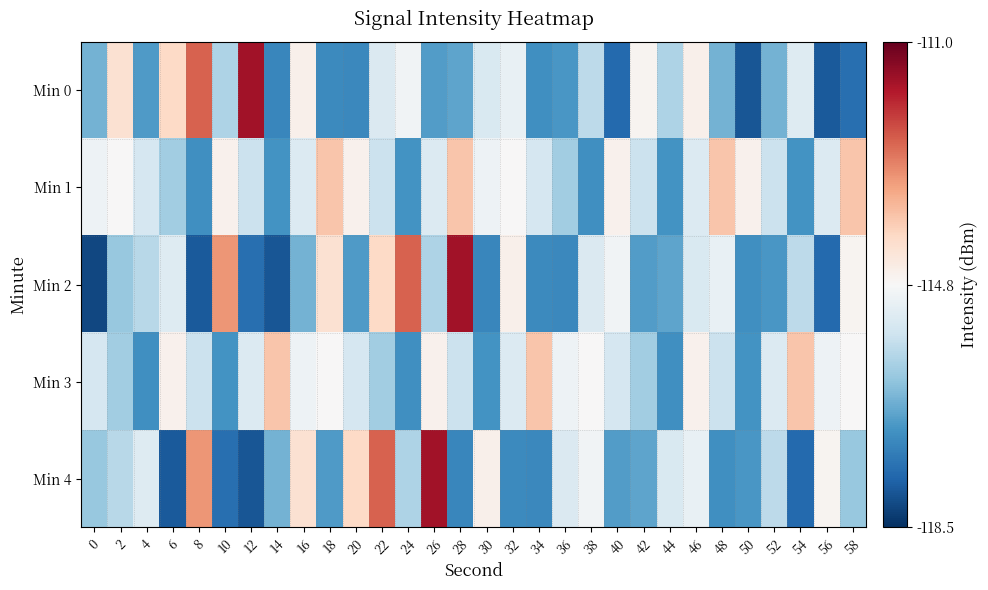

Reading right to left, transcribe all the data shown in this chart.

Min 0: 58=-0.4	56=-0.4	54=-0.1	52=-0.2	50=-0.4	48=-0.2	46=0.0	44=-0.2	42=0.0	40=-0.4	38=-0.1	36=-0.3	34=-0.3	32=-0.0	30=-0.1	28=-0.3	26=-0.3	24=-0.0	22=-0.1	20=-0.3	18=-0.3	16=0.0	14=-0.3	12=0.4	10=-0.2	8=0.3	6=0.1	4=-0.3	2=0.1	0=-0.2
Min 1: 58=0.1	56=-0.1	54=-0.3	52=-0.1	50=0.0	48=0.1	46=-0.1	44=-0.3	42=-0.1	40=0.0	38=-0.3	36=-0.2	34=-0.1	32=0.0	30=-0.0	28=0.1	26=-0.1	24=-0.3	22=-0.1	20=0.0	18=0.1	16=-0.1	14=-0.3	12=-0.1	10=0.0	8=-0.3	6=-0.2	4=-0.1	2=0.0	0=-0.0
Min 2: 58=0.0	56=-0.4	54=-0.1	52=-0.3	50=-0.3	48=-0.0	46=-0.1	44=-0.3	42=-0.3	40=-0.0	38=-0.1	36=-0.3	34=-0.3	32=0.0	30=-0.3	28=0.4	26=-0.2	24=0.3	22=0.1	20=-0.3	18=0.1	16=-0.2	14=-0.4	12=-0.4	10=0.2	8=-0.4	6=-0.1	4=-0.1	2=-0.2	0=-0.5
Min 3: 58=0.0	56=-0.0	54=0.1	52=-0.1	50=-0.3	48=-0.1	46=0.0	44=-0.3	42=-0.2	40=-0.1	38=0.0	36=-0.0	34=0.1	32=-0.1	30=-0.3	28=-0.1	26=0.0	24=-0.3	22=-0.2	20=-0.1	18=0.0	16=-0.0	14=0.1	12=-0.1	10=-0.3	8=-0.1	6=0.0	4=-0.3	2=-0.2	0=-0.1
Min 4: 58=-0.2	56=0.0	54=-0.4	52=-0.1	50=-0.3	48=-0.3	46=-0.0	44=-0.1	42=-0.3	40=-0.3	38=-0.0	36=-0.1	34=-0.3	32=-0.3	30=0.0	28=-0.3	26=0.4	24=-0.2	22=0.3	20=0.1	18=-0.3	16=0.1	14=-0.2	12=-0.4	10=-0.4	8=0.2	6=-0.4	4=-0.1	2=-0.1	0=-0.2